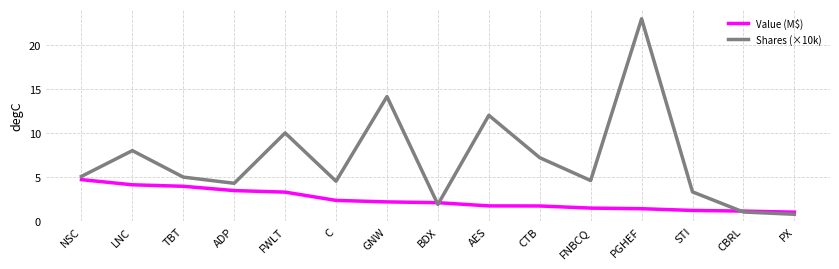

Rank the series by their maximum value, from highest to lowest.

Shares (×10k), Value (M$)